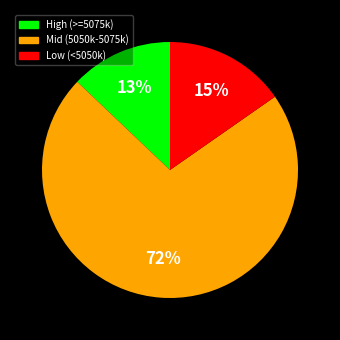

Is there a majority slice in this chart?

Yes